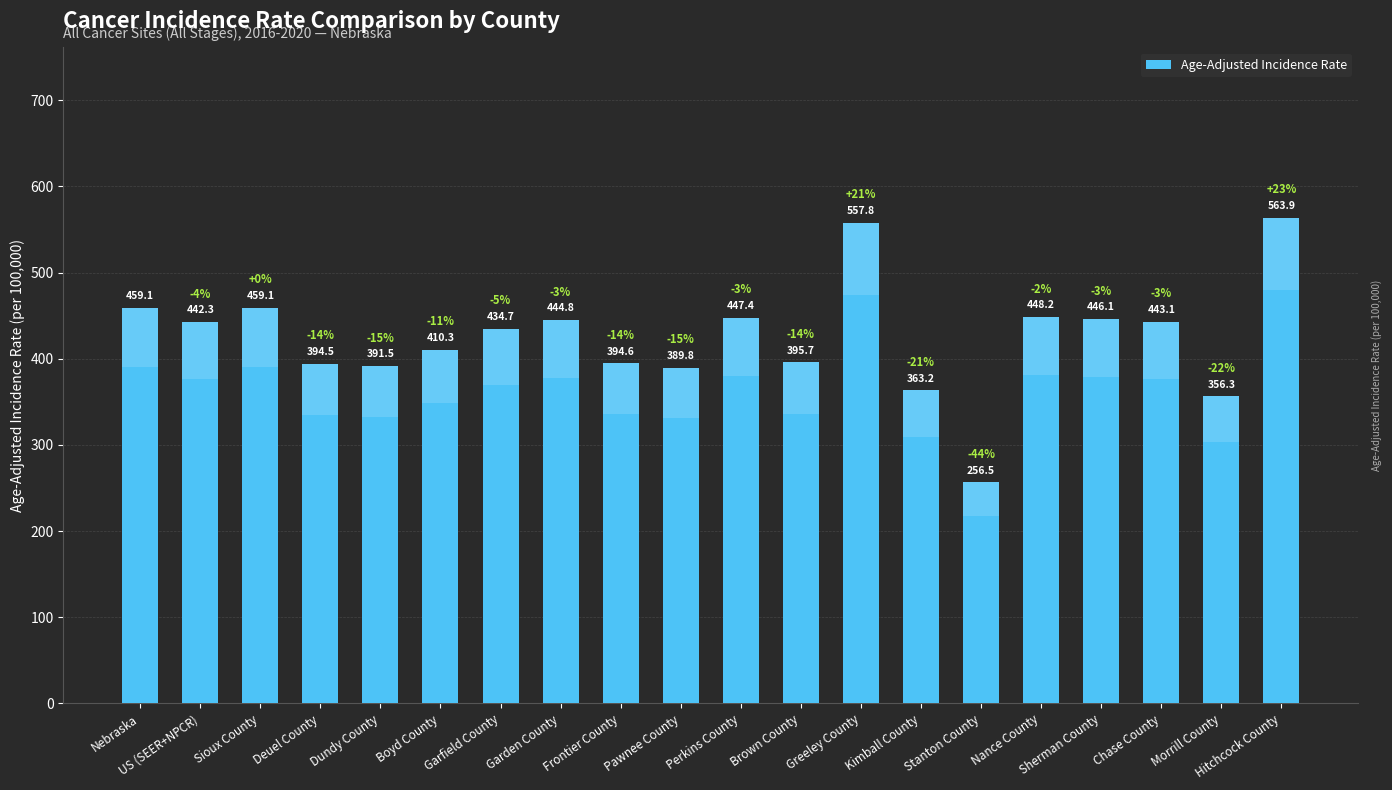

What is the difference between the values at Boyd County and Sherman County?

35.8